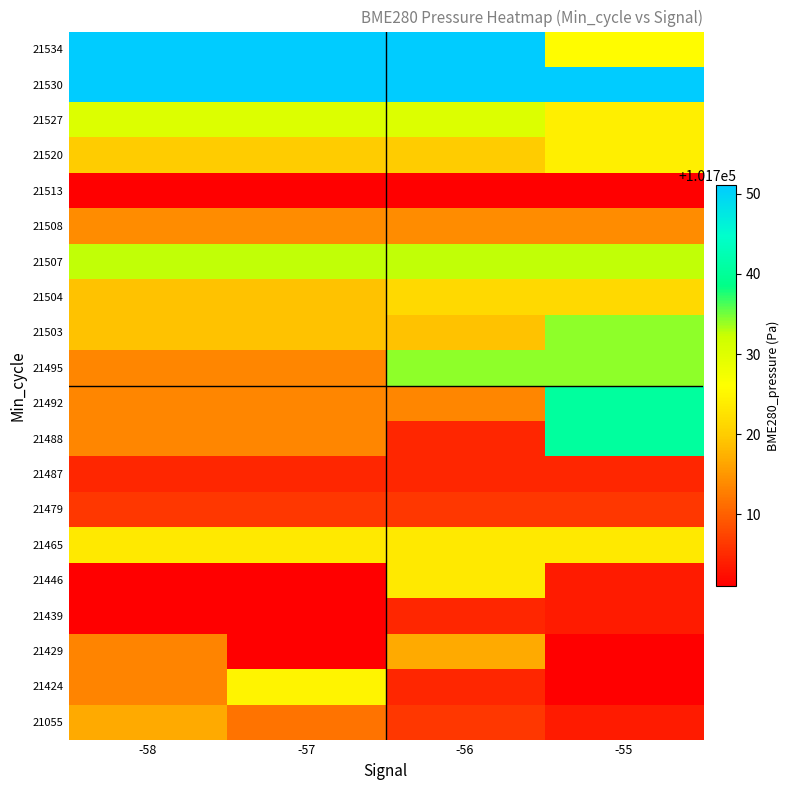

What is the smallest value displayed?

101701.1